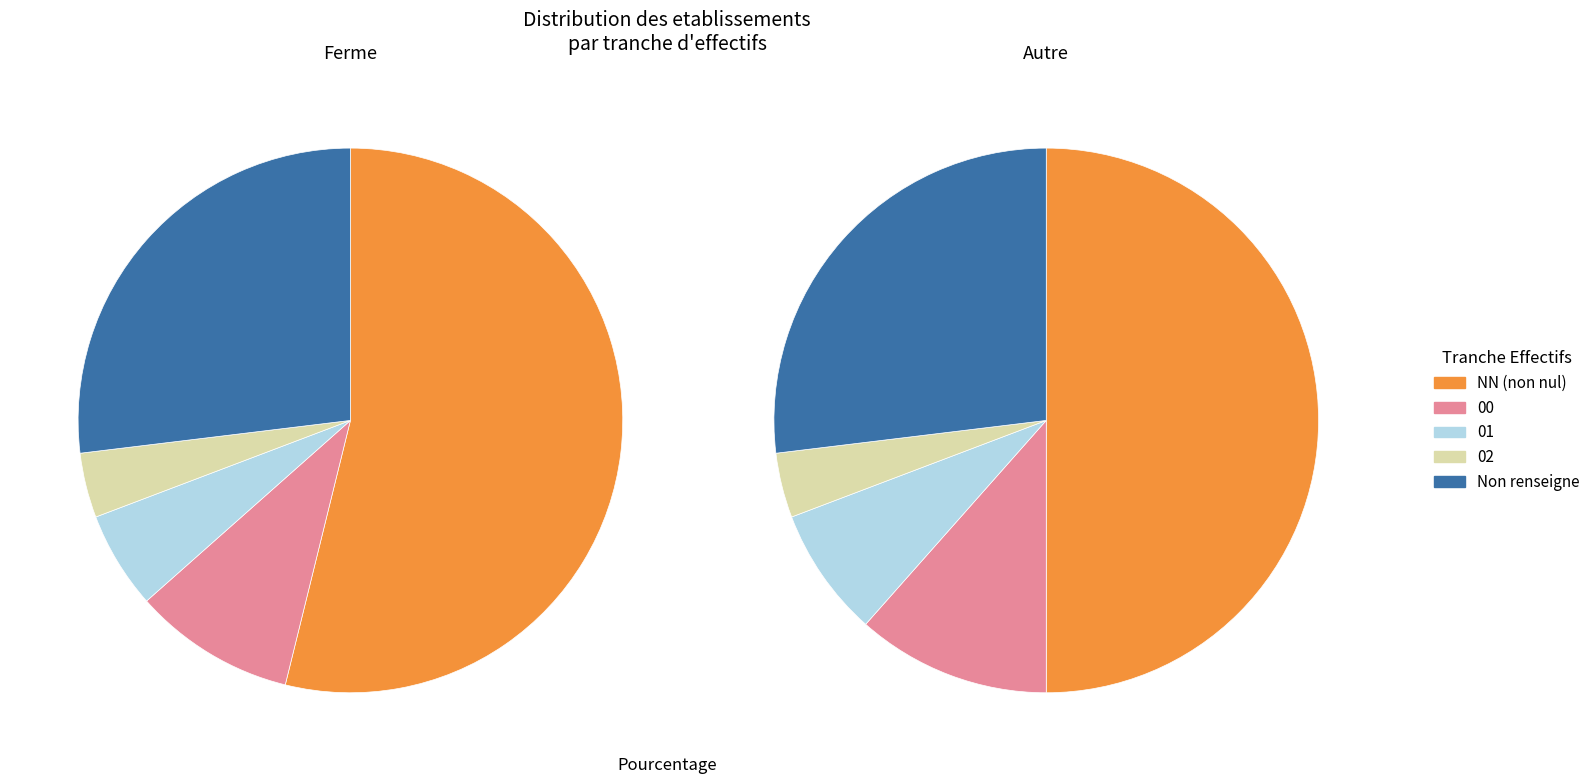

What percentage is the 00 slice, to the nearest percent?

10%